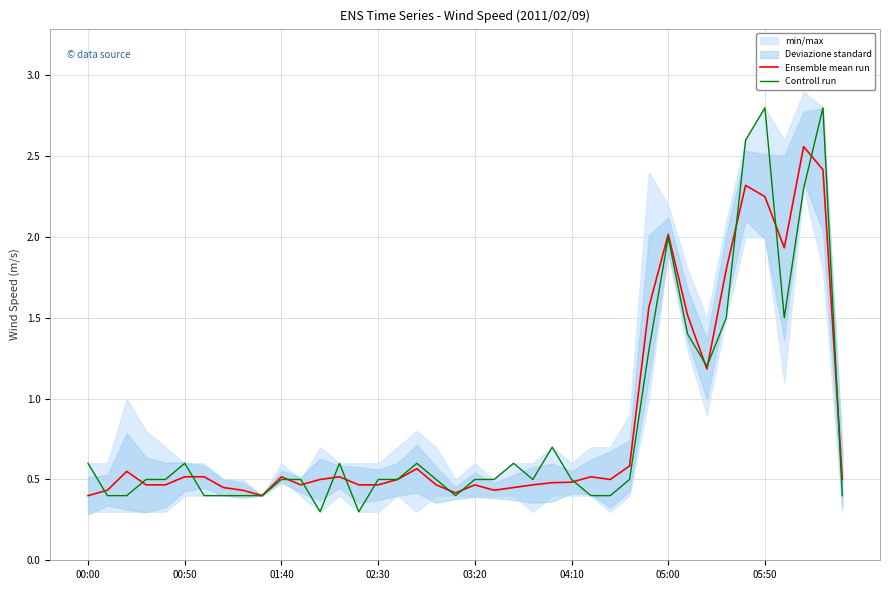

List the series in order of their peak value, lowest first.

Ensemble mean run, Controll run